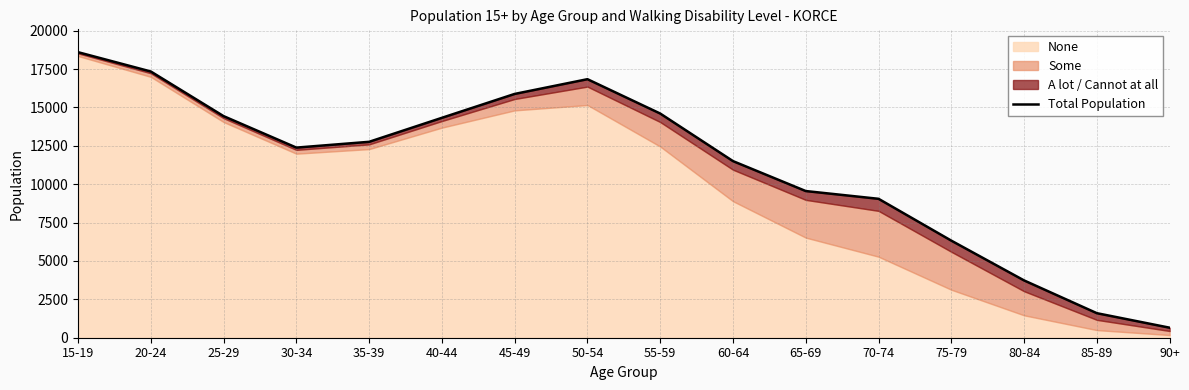

What is the approximate value at 20-24?

17340